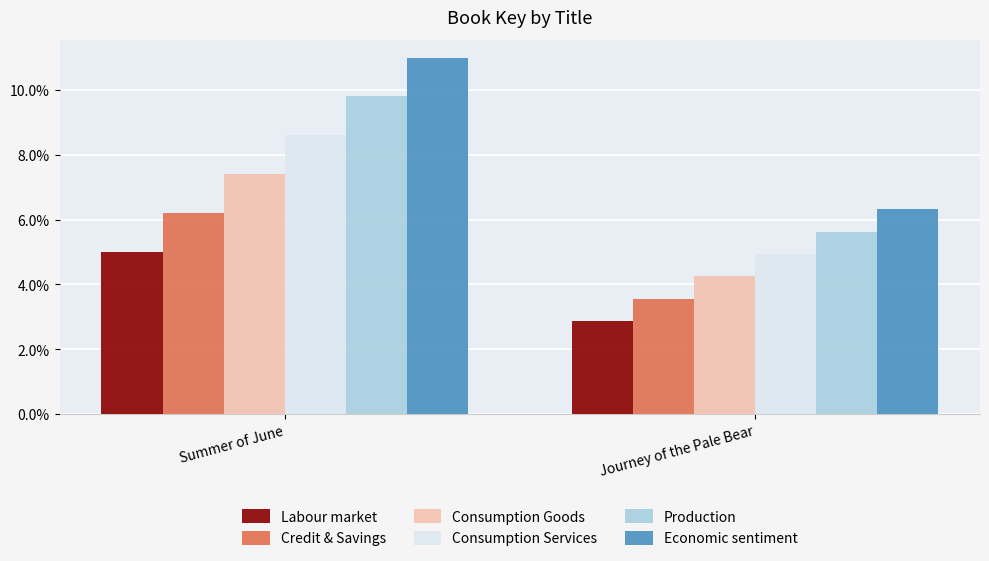

Reading right to left, transcribe all the data shown in this chart.

Labour market: 2.9	5.0
Credit & Savings: 3.6	6.2
Consumption Goods: 4.2	7.4
Consumption Services: 4.9	8.6
Production: 5.6	9.8
Economic sentiment: 6.3	11.0